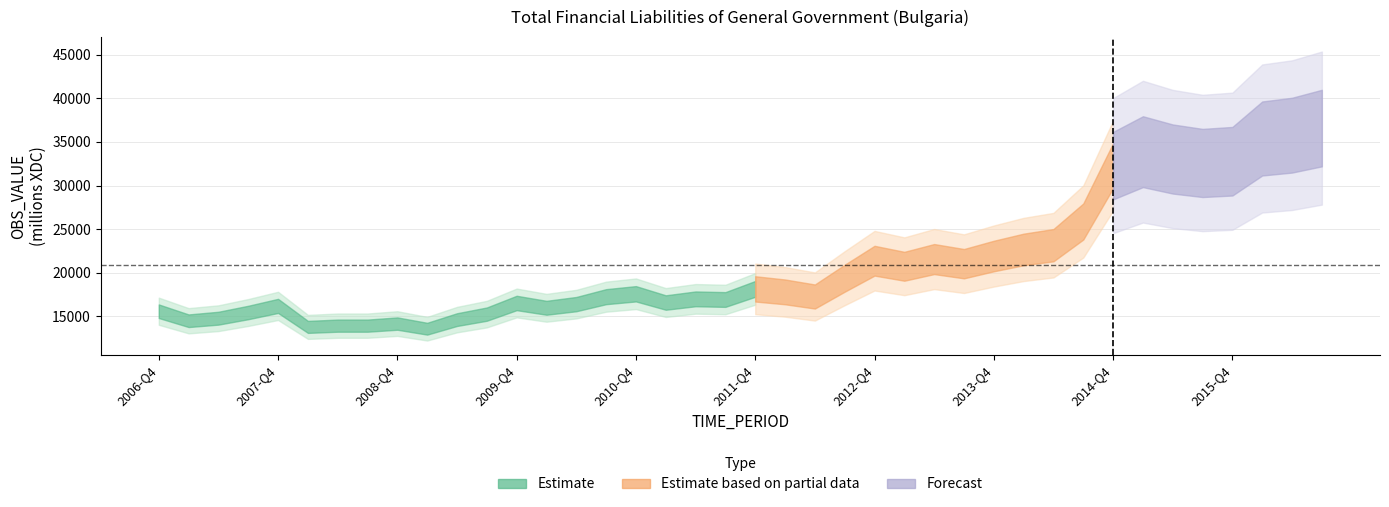

What is the change in value from 2012-Q2 to 2016-Q2?

+18511